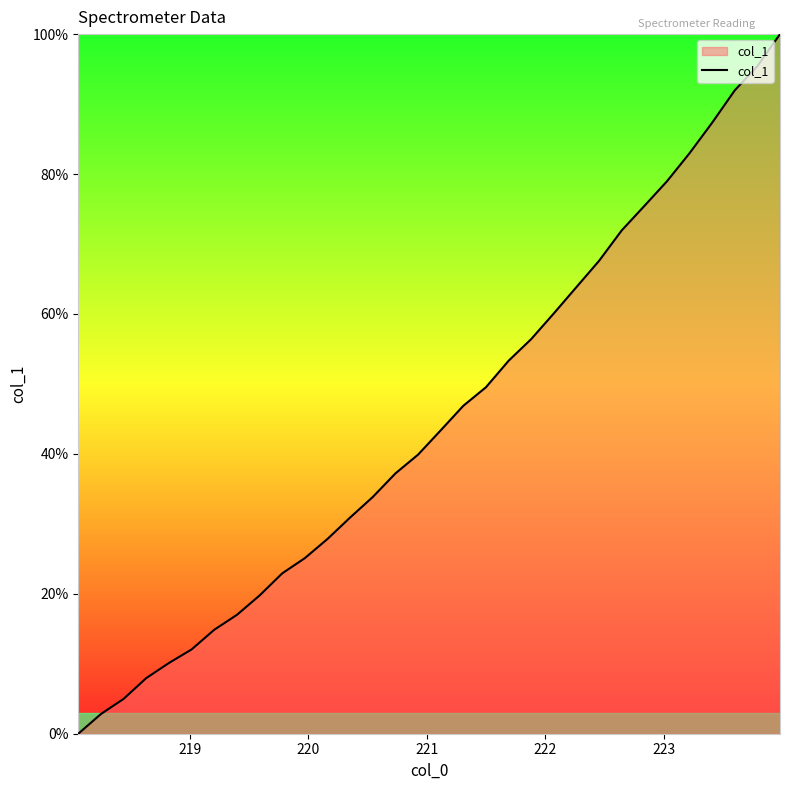

How many positive values are there?

31